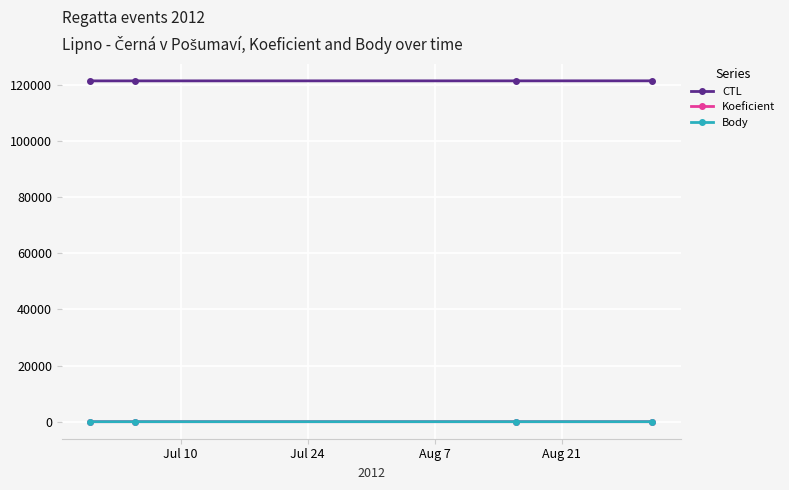

What is the difference between the maximum and minimum values in the CTL series?

17